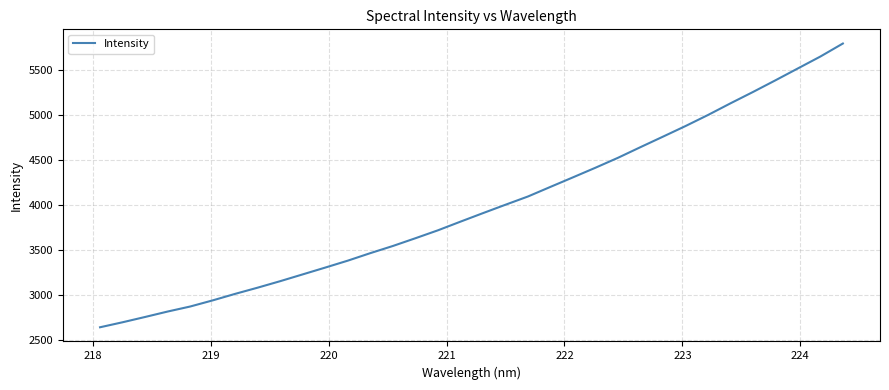

How many lines are shown in the chart?

1